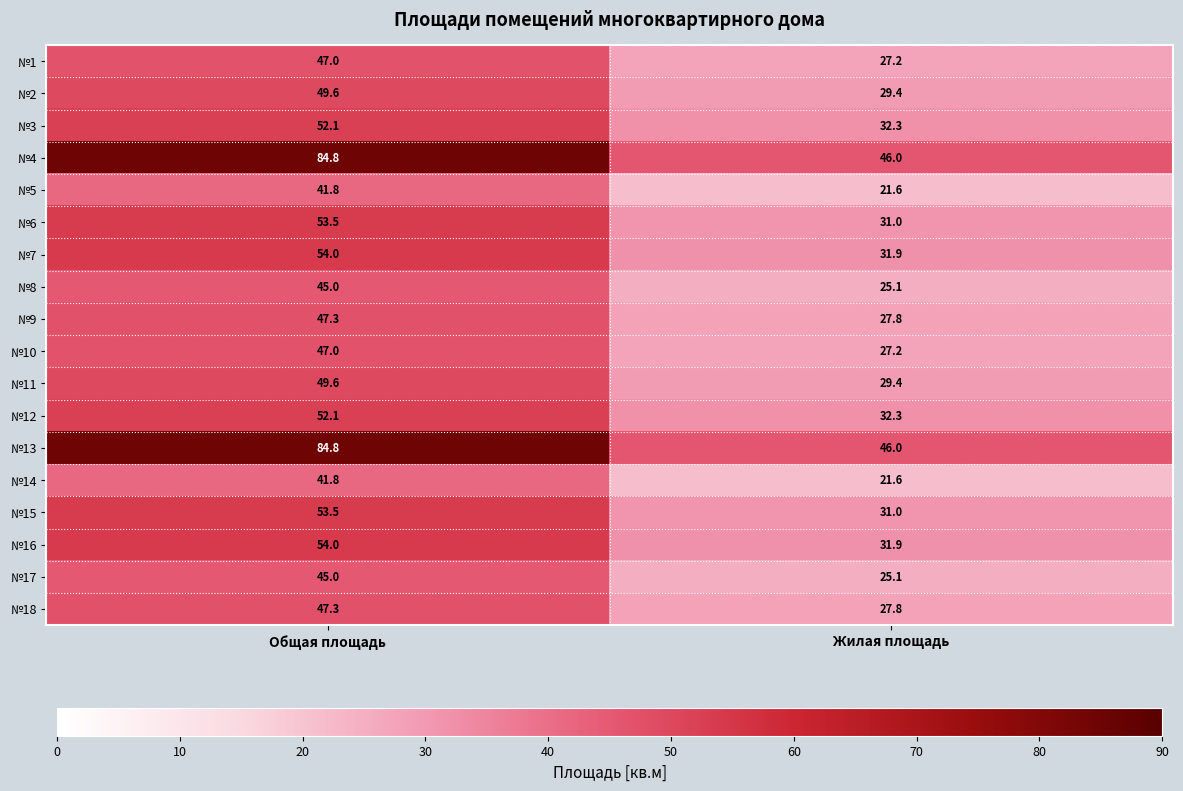

Rank the categories by №2 value from highest to lowest.

Общая площадь, Жилая площадь